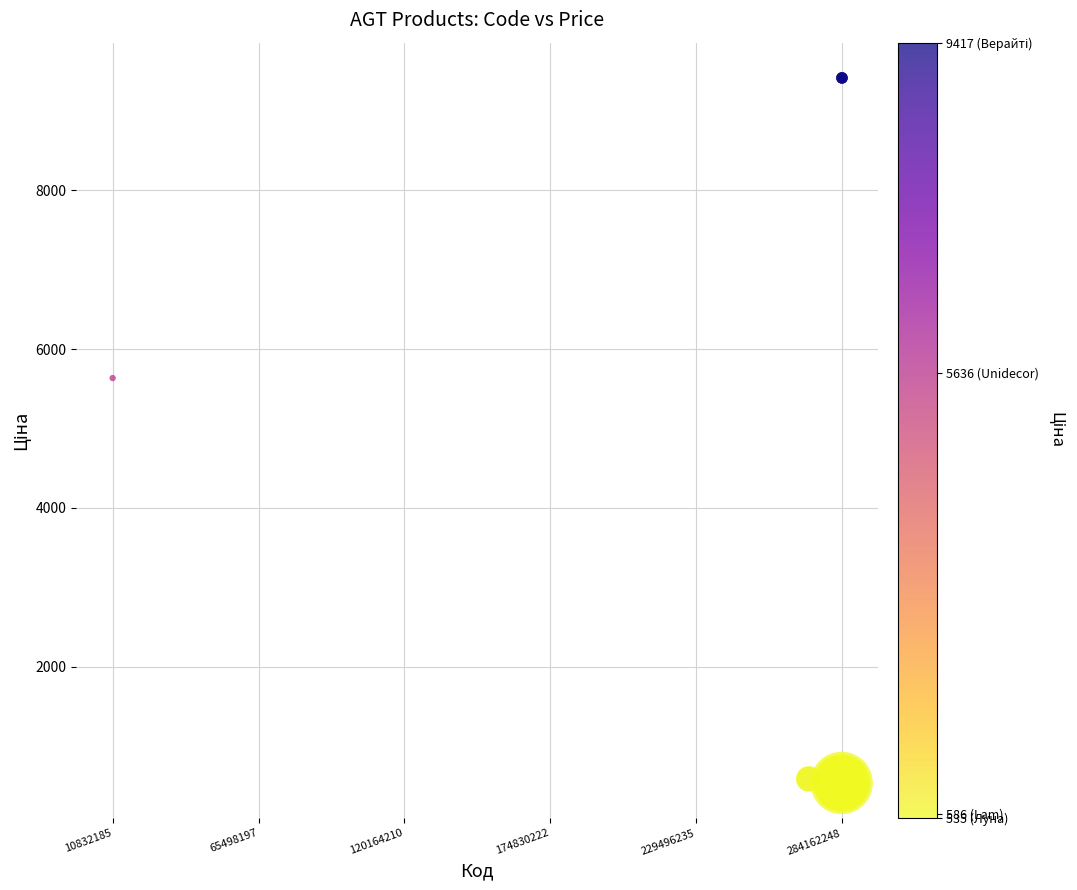

What Y value in the scatter plot is closest to 4976?

5636.0